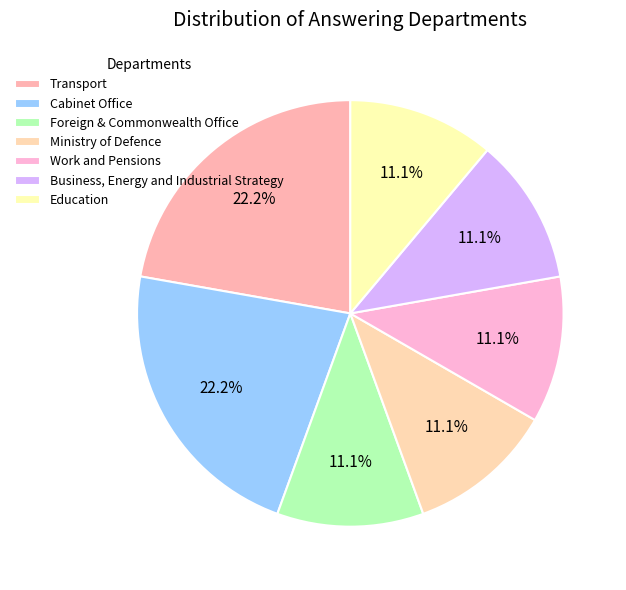

How many slices are in this pie chart?

7